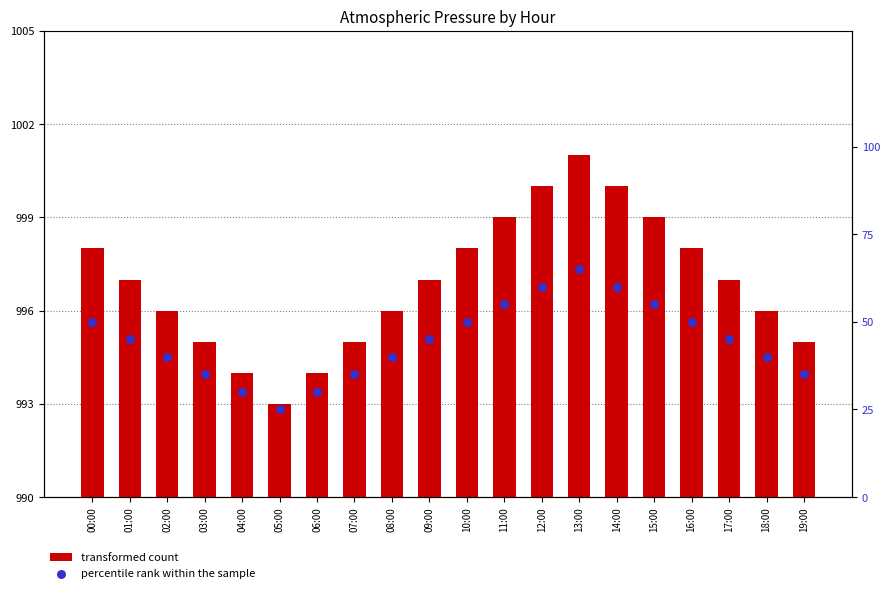

What is the total value across all series at 01:00?

52